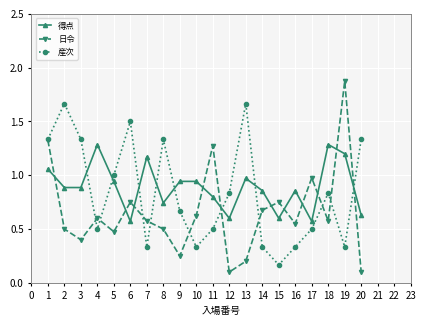

How many interior local valleys does the 日令 series have?

6